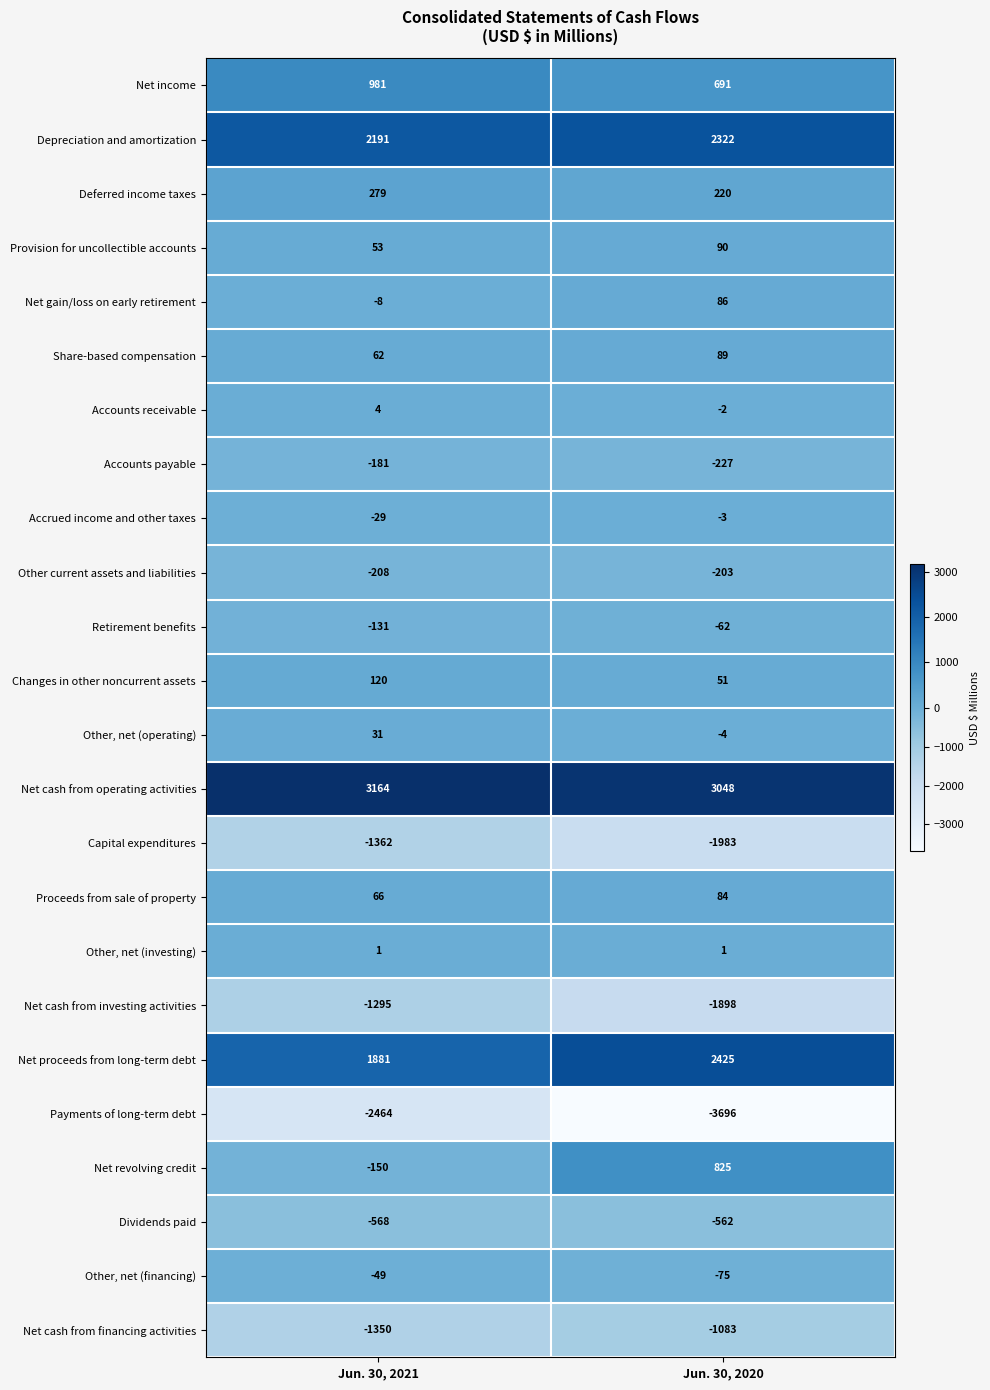

The Net revolving credit series shows 293 at Jun. 30, 2020. True or false?

False